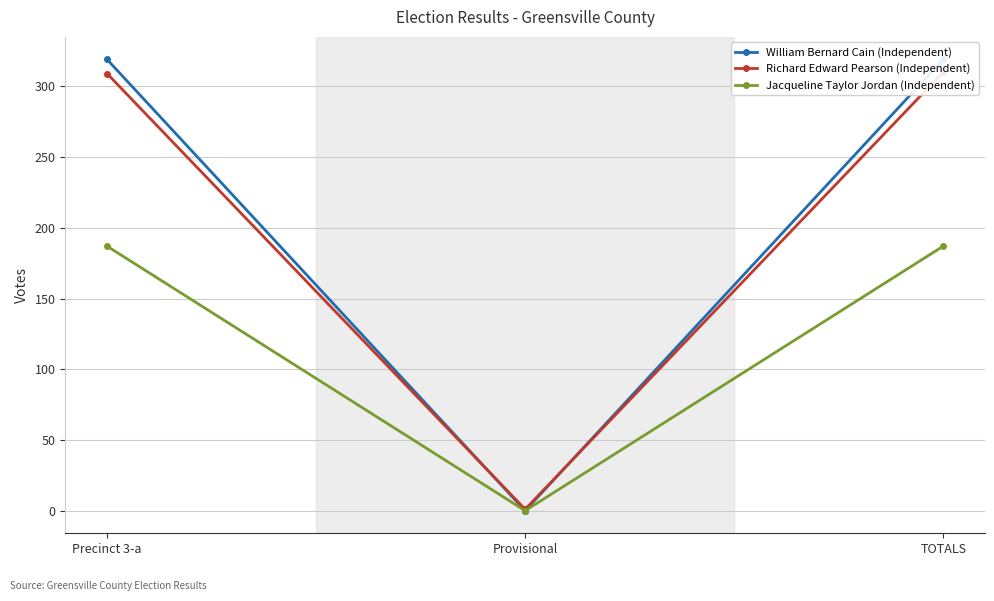

Rank the series by their maximum value, from highest to lowest.

William Bernard Cain (Independent), Richard Edward Pearson (Independent), Jacqueline Taylor Jordan (Independent)